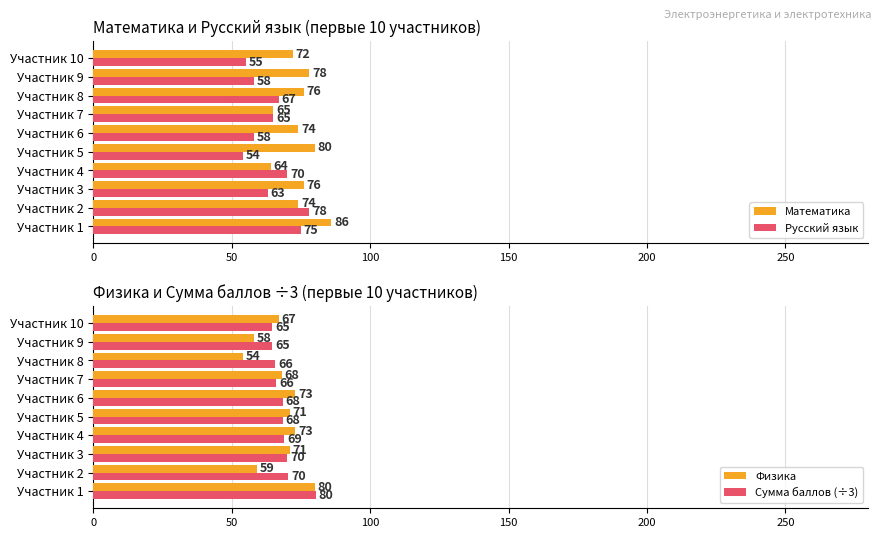

Which series has the largest range (max minus min)?

Физика